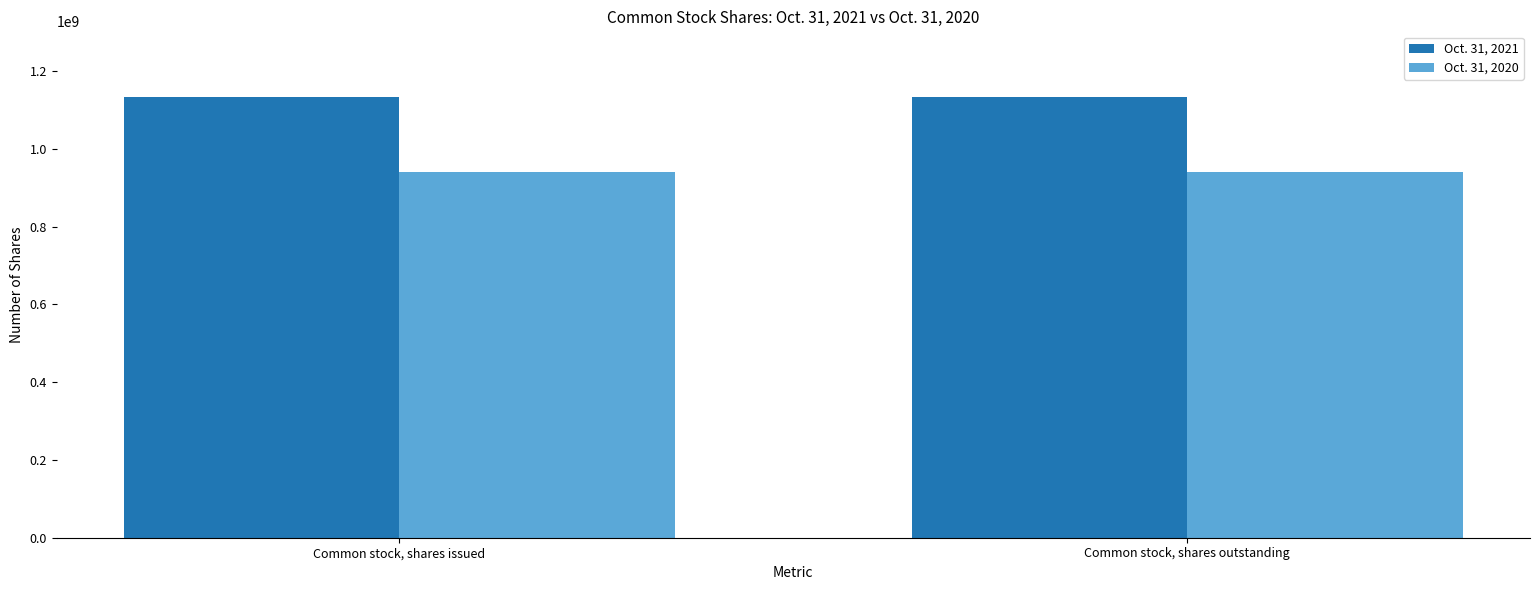

Read the Oct. 31, 2021 value at Common stock, shares issued.

1132361005